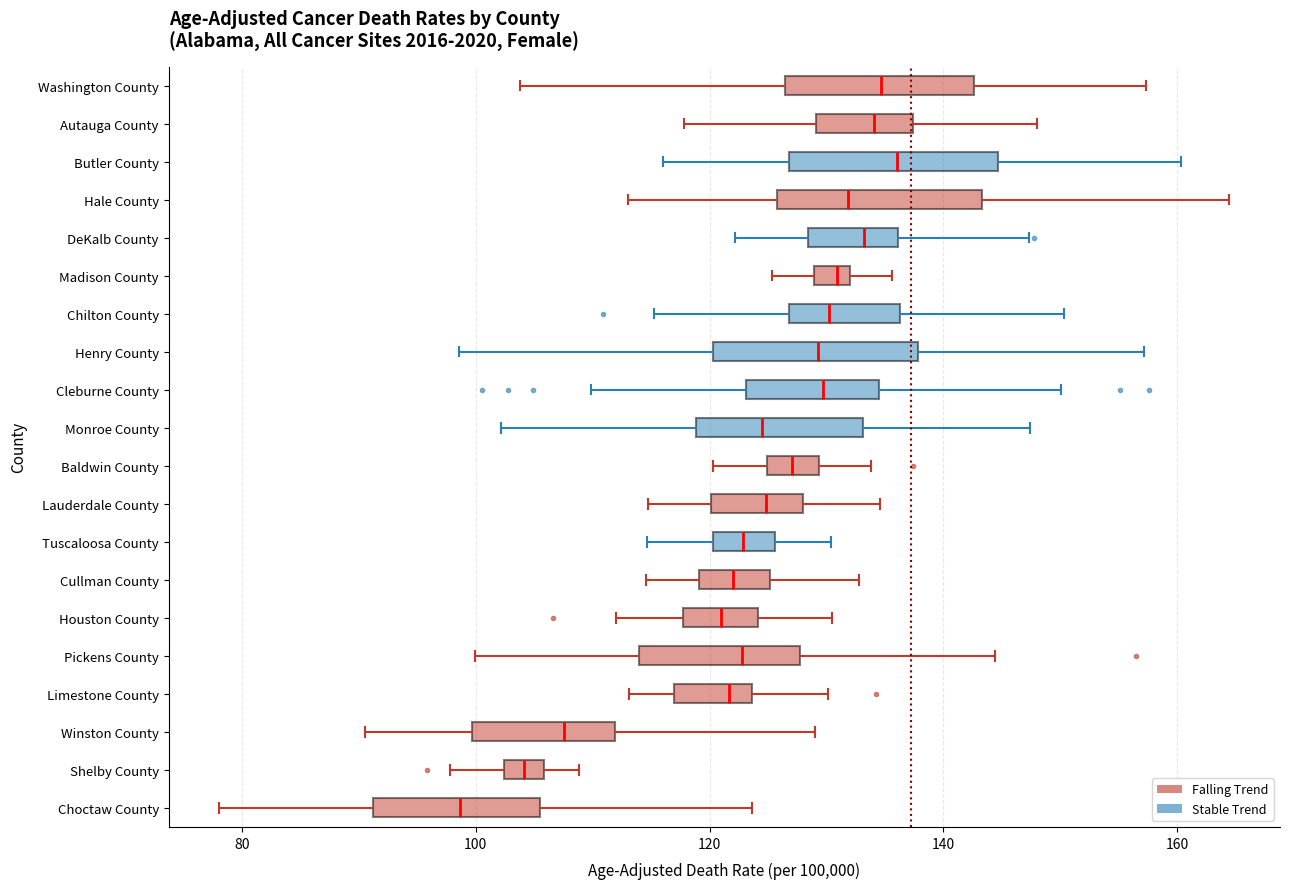

Which box has the furthest to the left median line?

Choctaw County